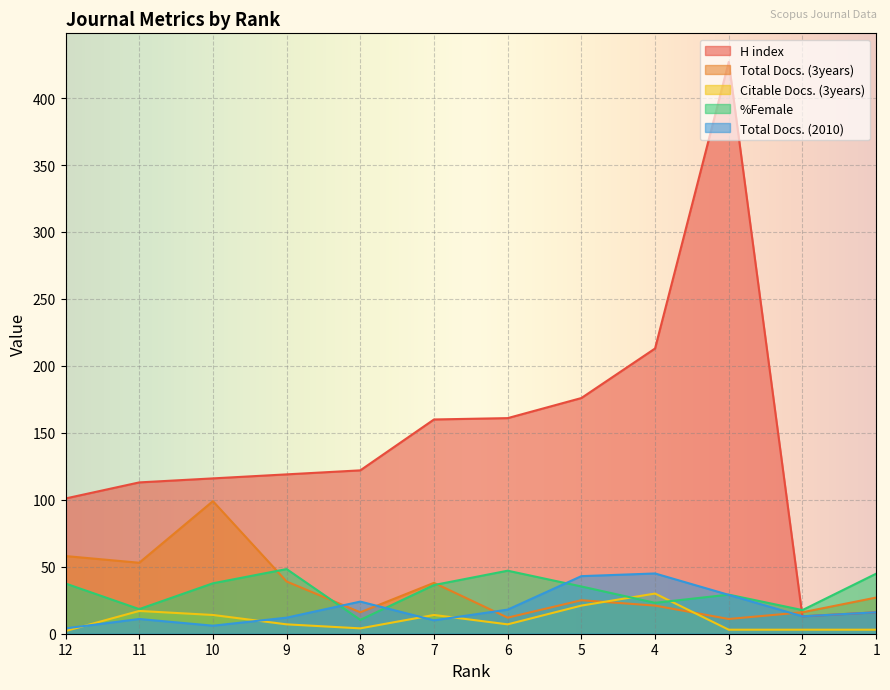

How many intersections are there between %Female and Total Docs. (2010)?

4